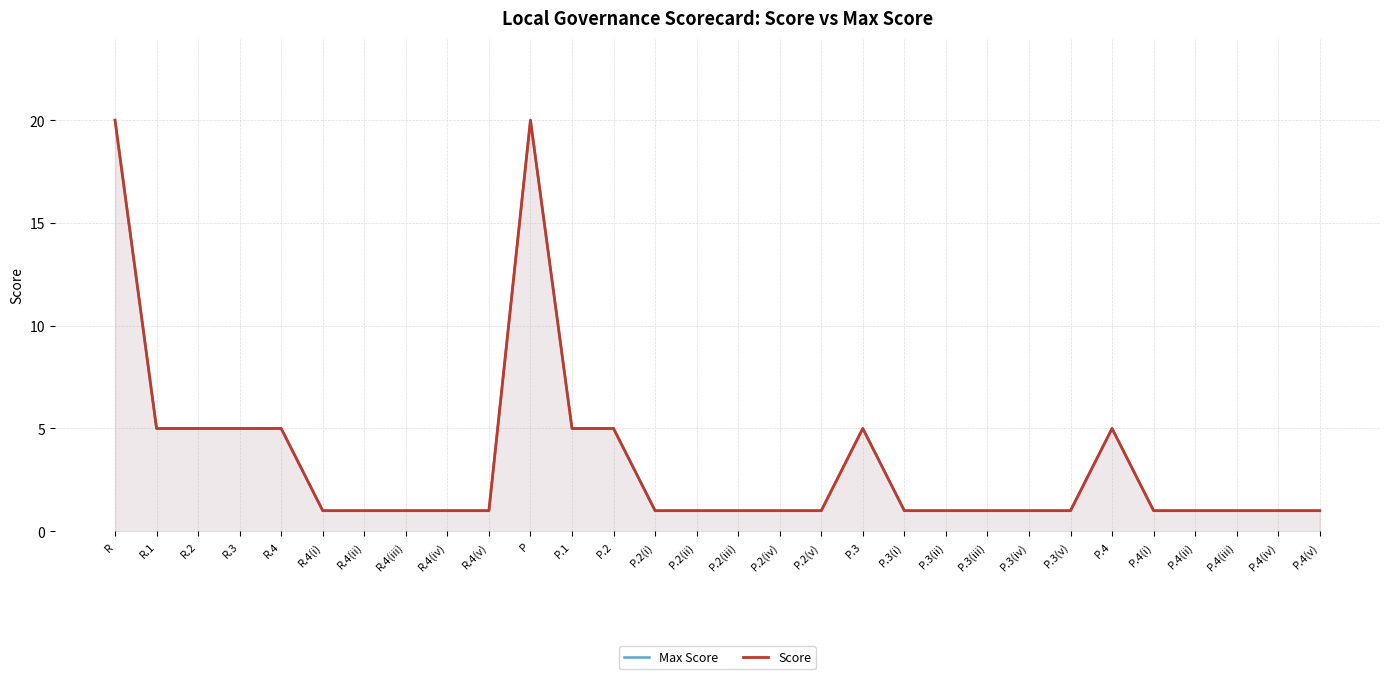

Where is Max Score nearest to the value 10?

R.1